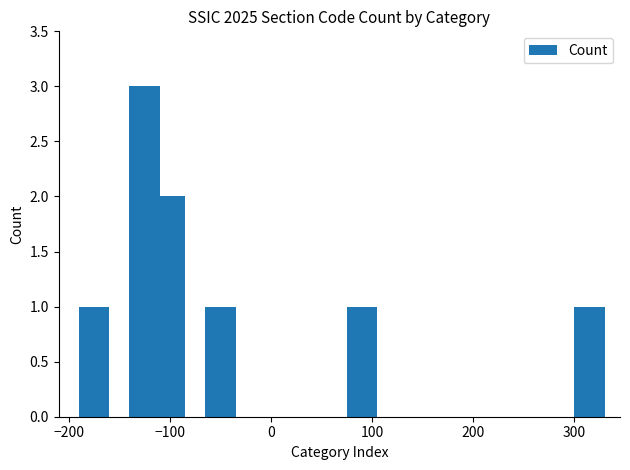

What is the maximum value shown in the chart?

3